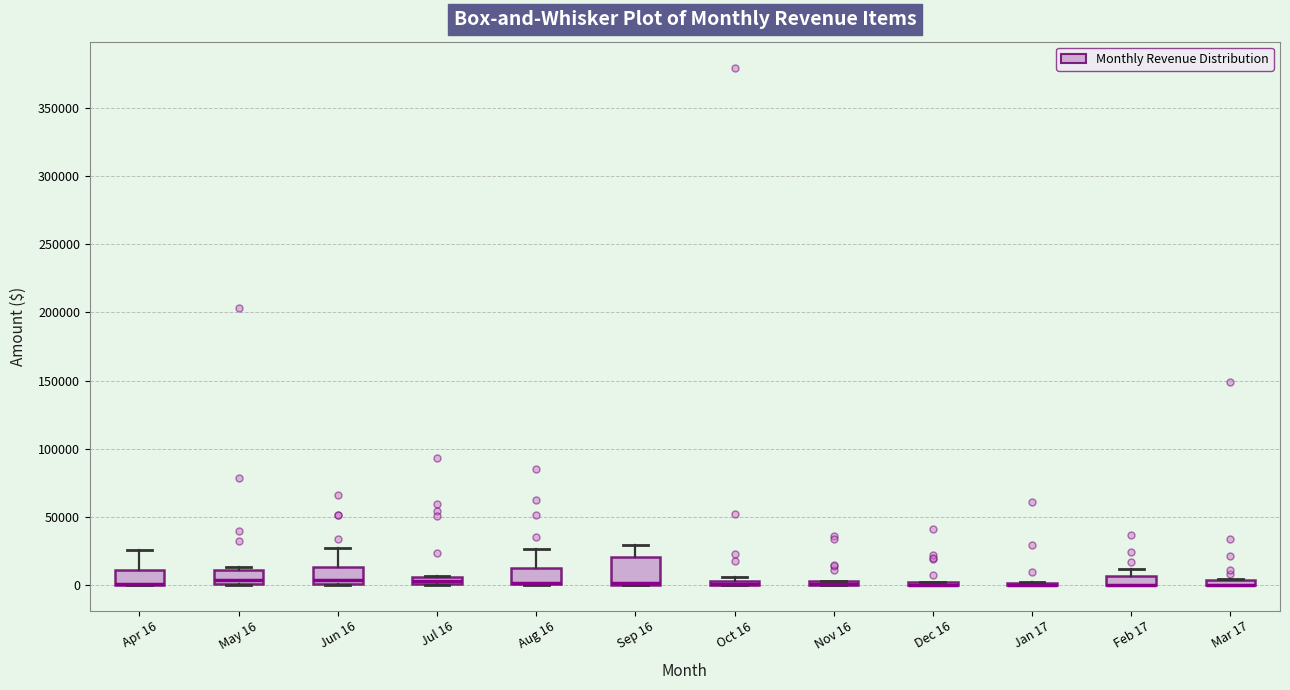

Where is the upper edge of the box for Jul 16 on the y-axis? The values are not printed on the chart, so give them approximately, as read against the axis.

5000